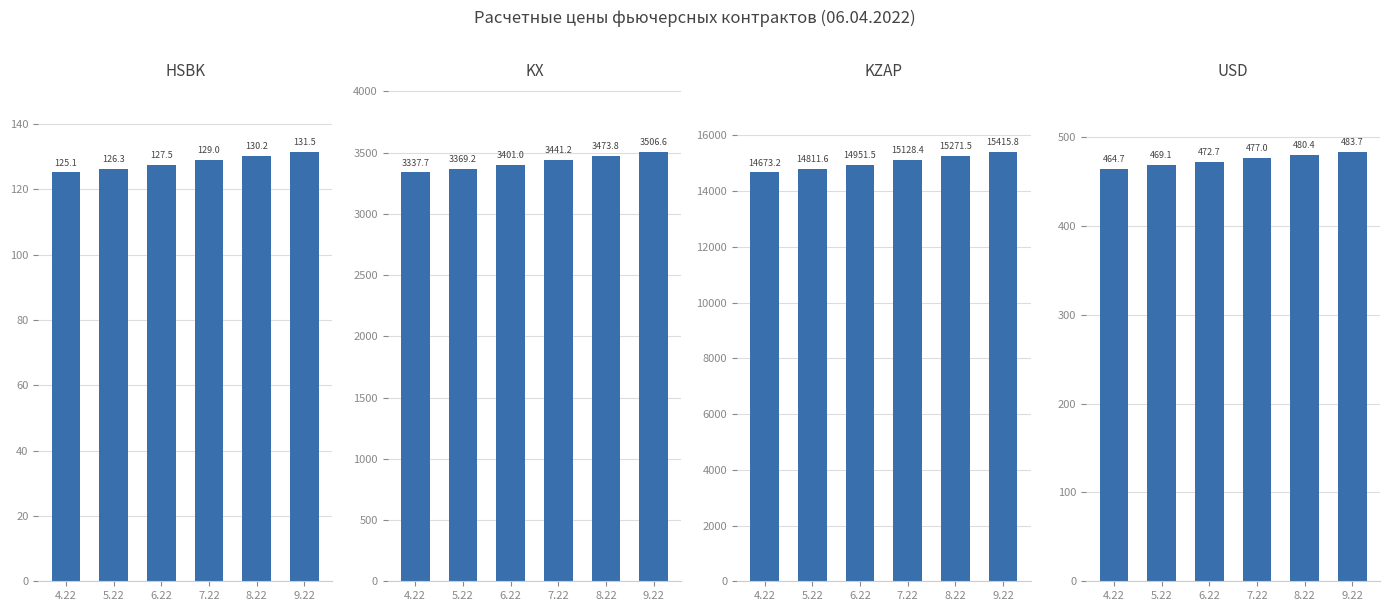

Reading right to left, list all the values displayed in this chart.

HSBK: 9.22=131.5	8.22=130.2	7.22=129.0	6.22=127.5	5.22=126.3	4.22=125.1
KX: 9.22=3506.6	8.22=3473.8	7.22=3441.2	6.22=3401.0	5.22=3369.2	4.22=3337.7
KZAP: 9.22=15415.8	8.22=15271.5	7.22=15128.4	6.22=14951.5	5.22=14811.6	4.22=14673.2
USD: 9.22=483.7	8.22=480.4	7.22=477.0	6.22=472.7	5.22=469.1	4.22=464.7